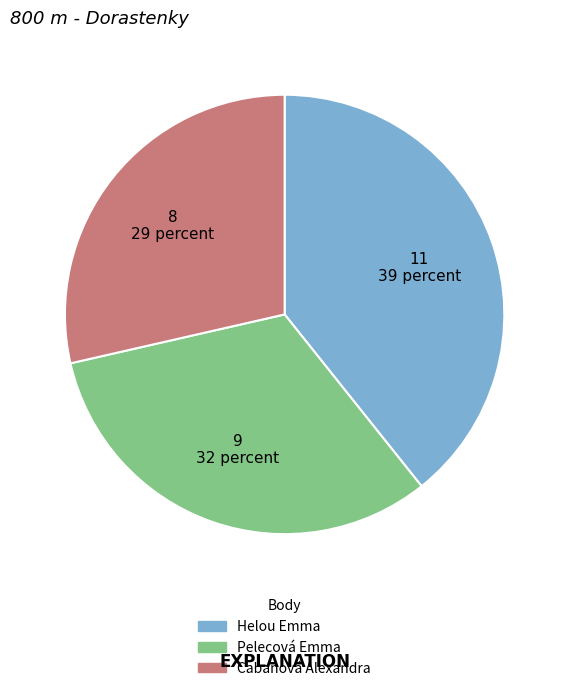

Is the sum of Helou Emma and Pelecová Emma greater than half?

Yes